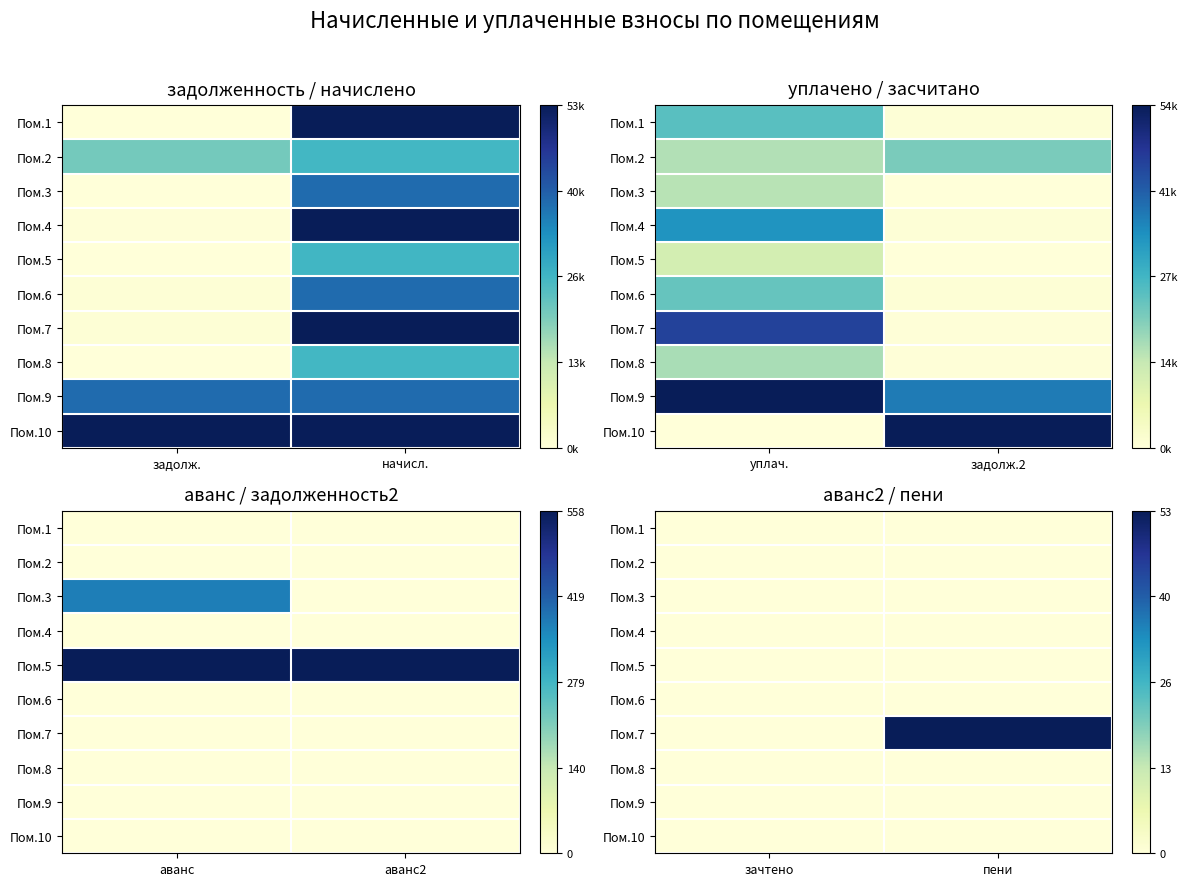

Which label corresponds to the largest value in the chart?

пени